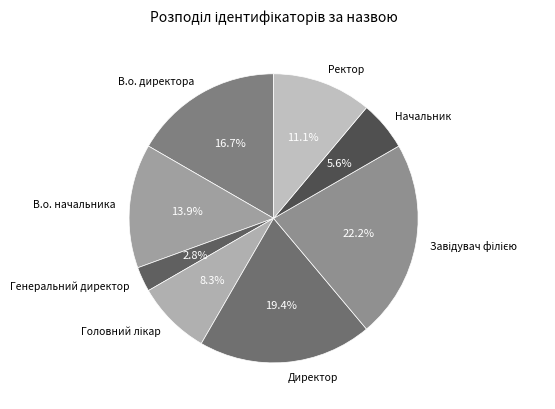

What is the smallest slice in the pie chart?

Генеральний директор